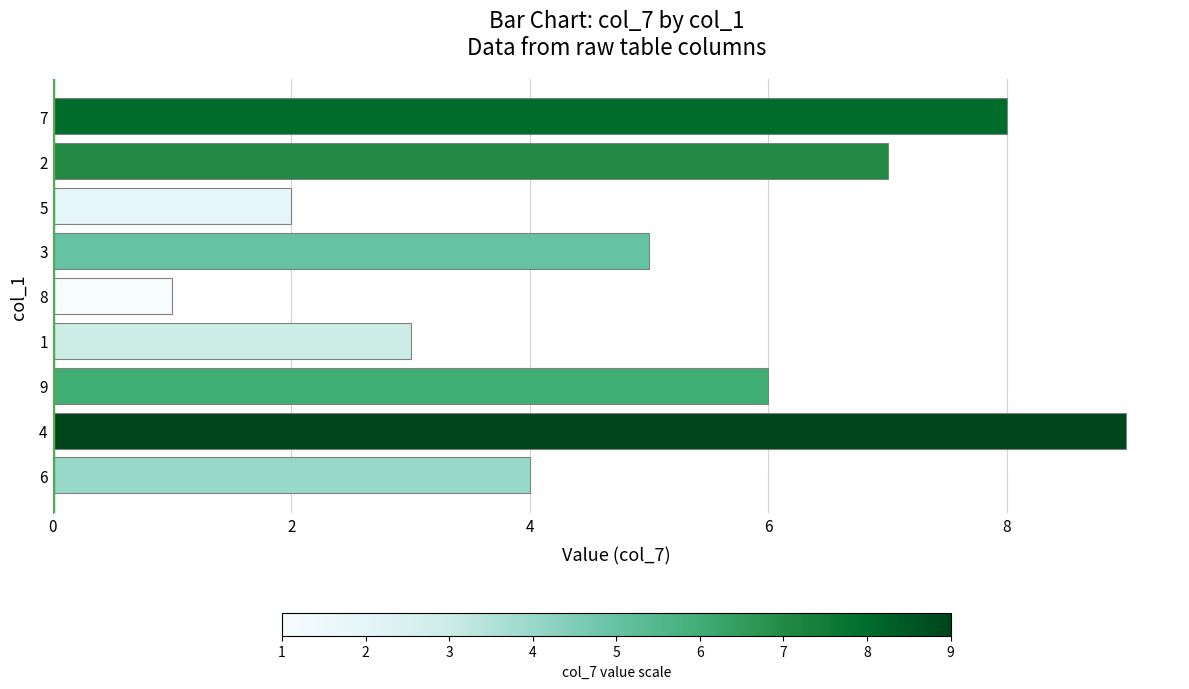

What is the approximate value at 8?

1